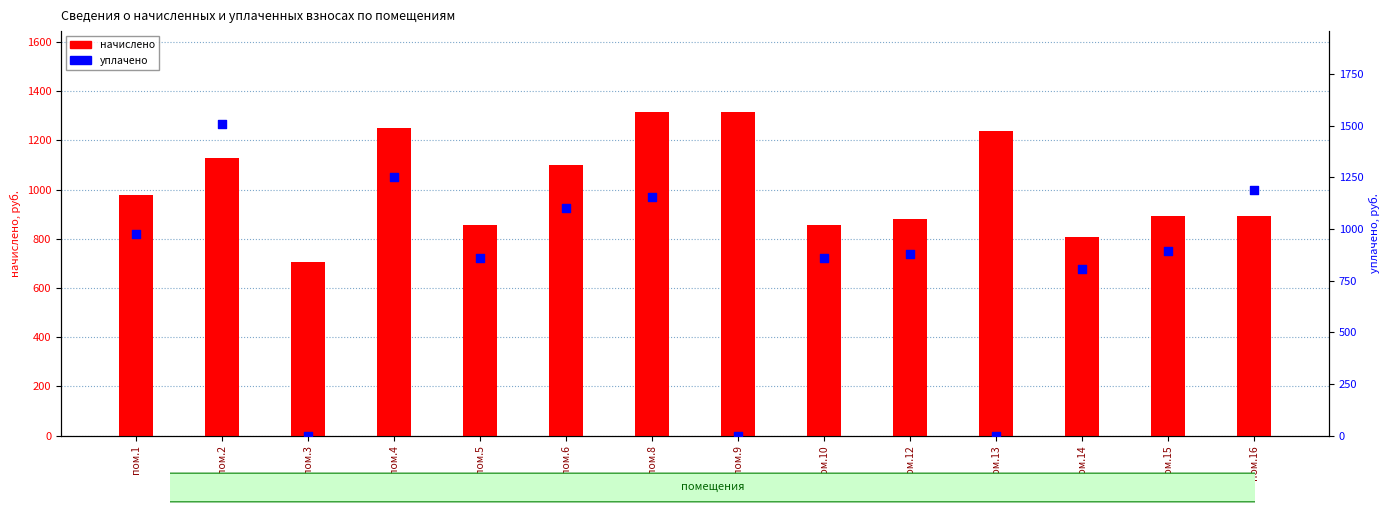

What are all the series names shown in the legend?

начислено, уплачено